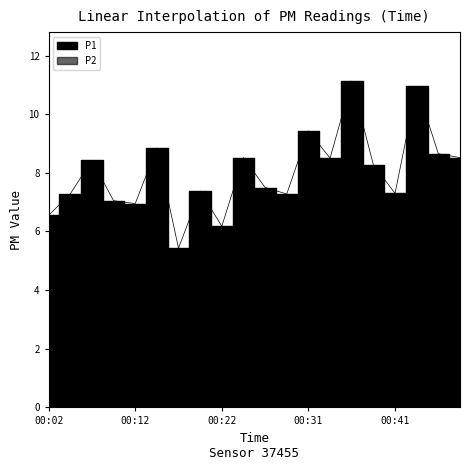

At which category does the chart reach its minimum across all series?

00:17